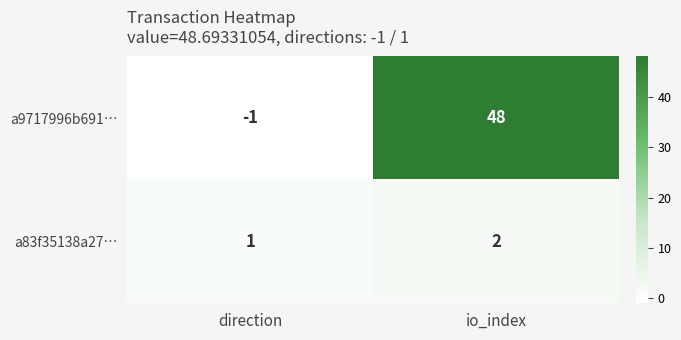

What is the difference between the maximum and minimum values in the a9717996b691… series?

49